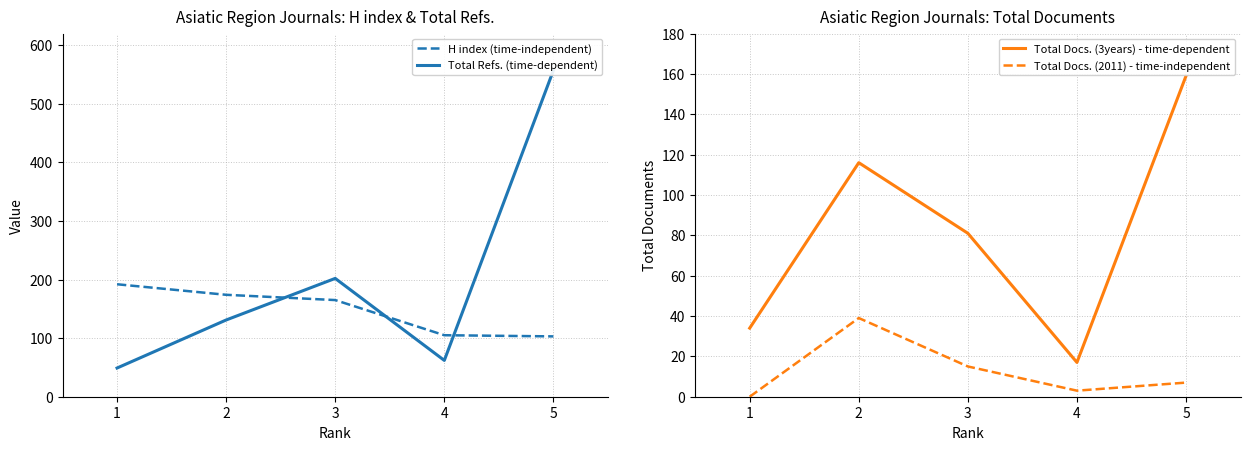

What are all the series names shown in the legend?

H index (time-independent), Total Refs. (time-dependent), Total Docs. (3years) - time-dependent, Total Docs. (2011) - time-independent